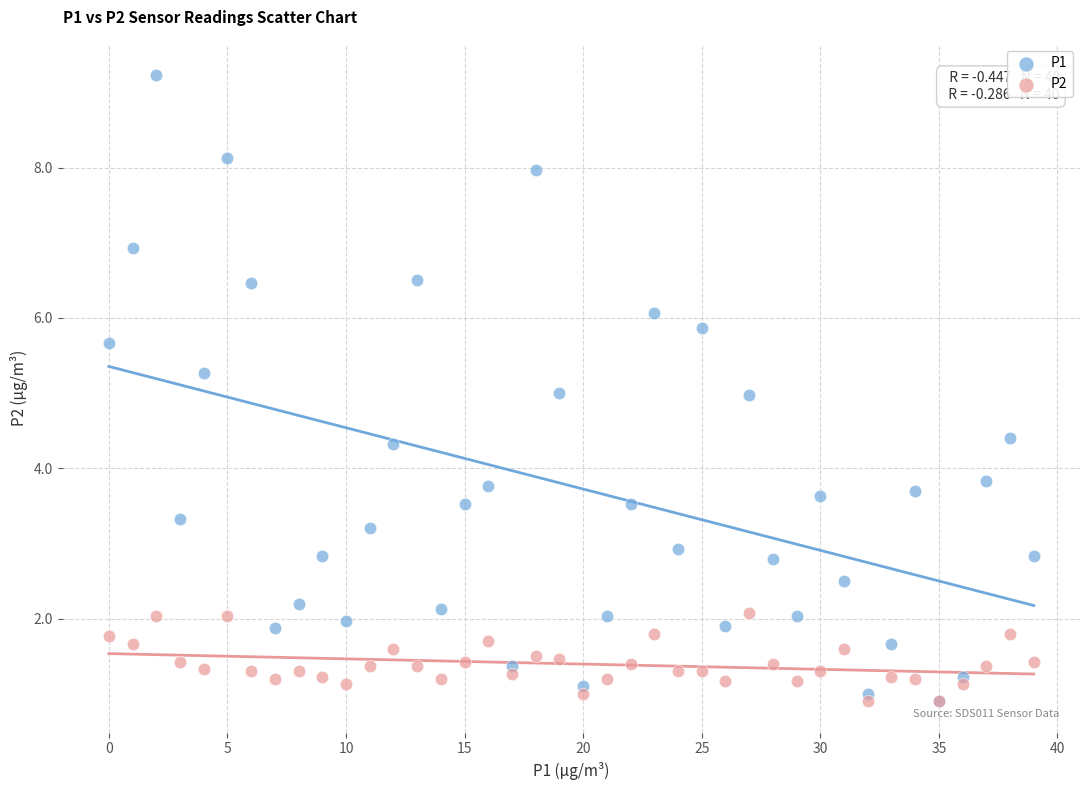

What are all the series names shown in the legend?

P1, P2